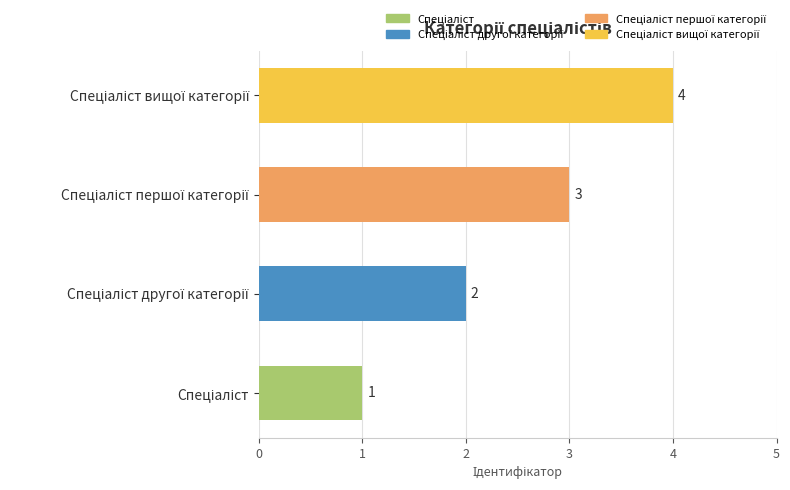

What is the difference between the maximum and second lowest values?

2